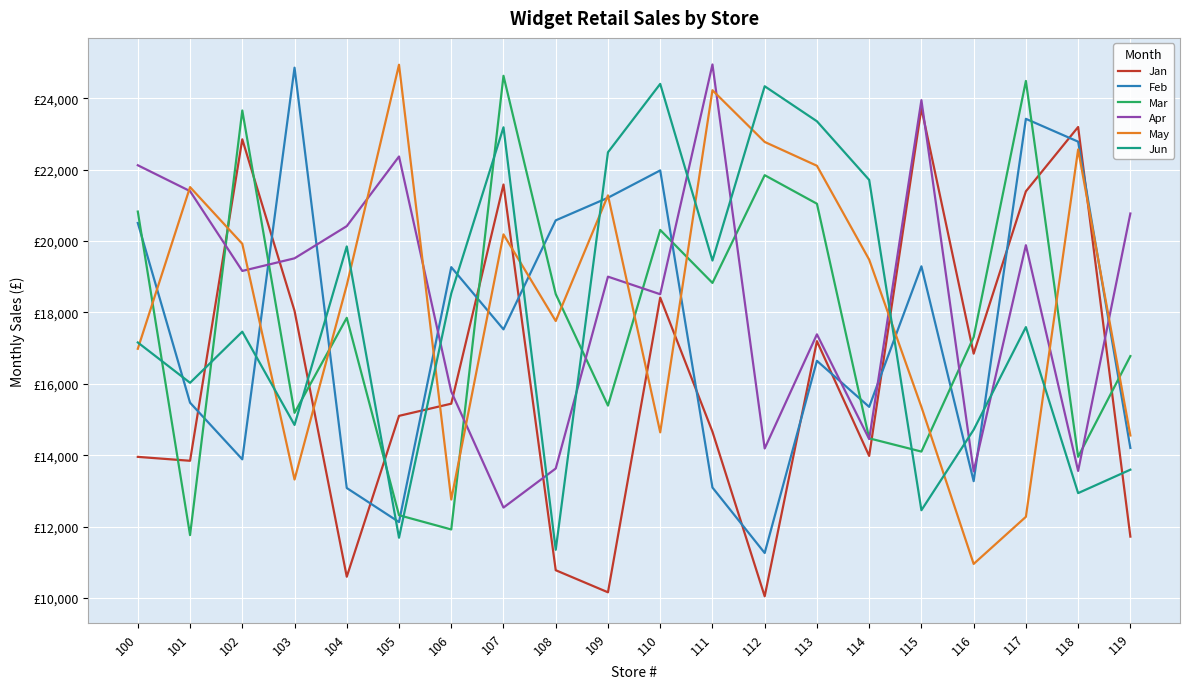

True or false: May has more than 2 points higher than both neighbors.

True